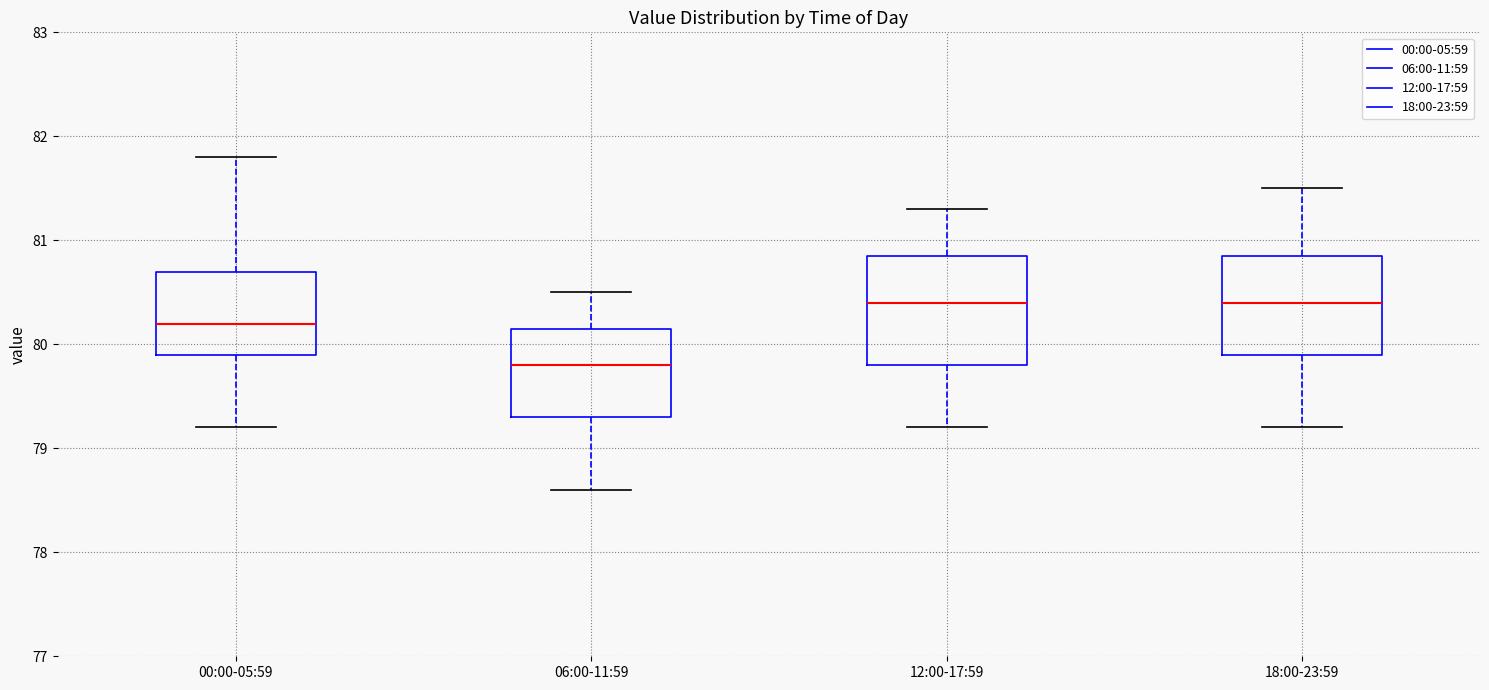

Comparing the boxes themselves (not the whiskers), which one is the tallest?

12:00-17:59